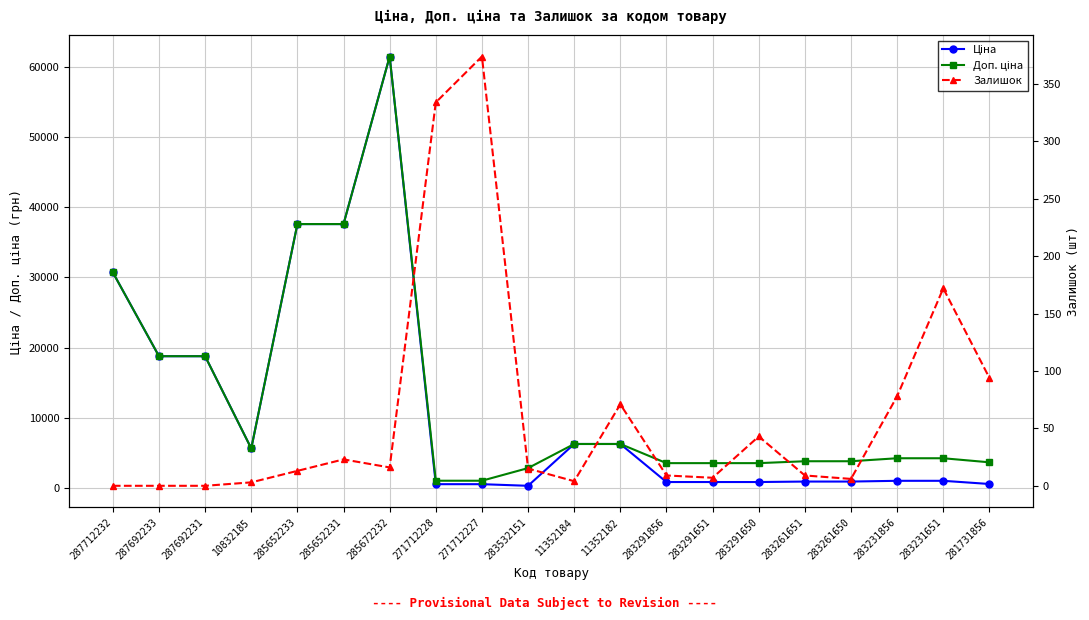

Between 287712232 and 11352182, which series saw the biggest shift?

Ціна